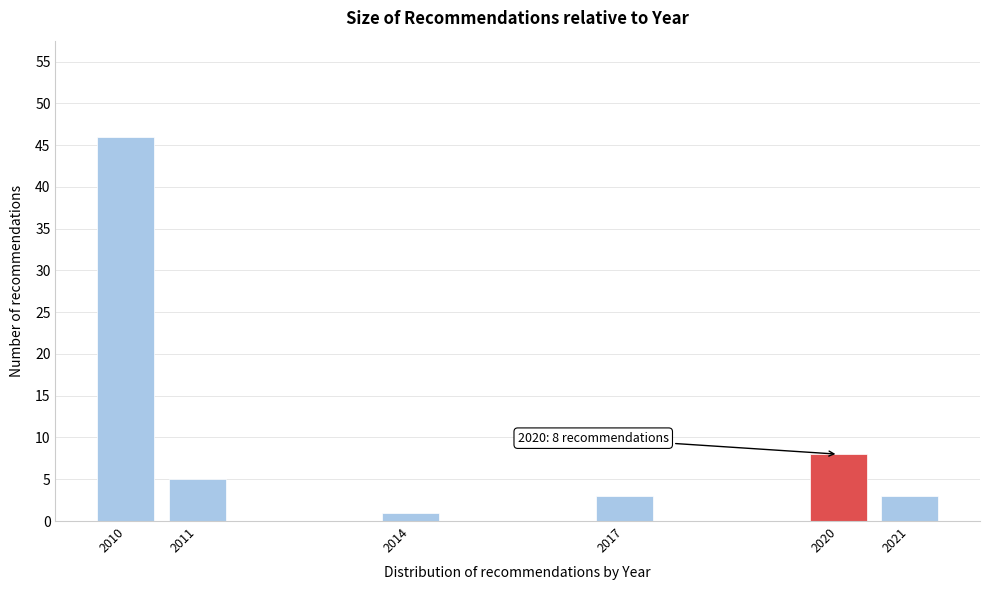

Reading left to right, list all the values displayed in this chart.

2010=46	2011=5	2014=1	2017=3	2020=8	2021=3